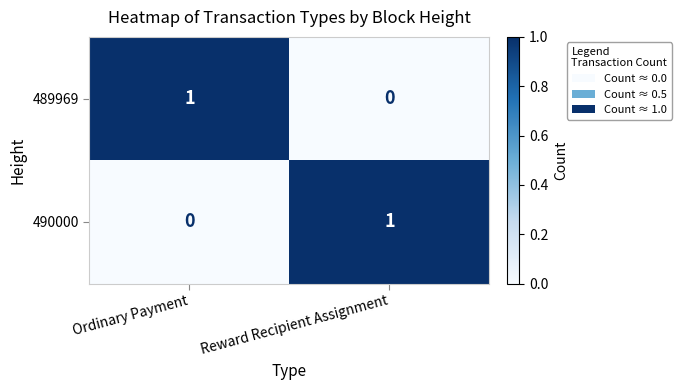

List the labels in order of 489969 value, largest first.

Ordinary Payment, Reward Recipient Assignment